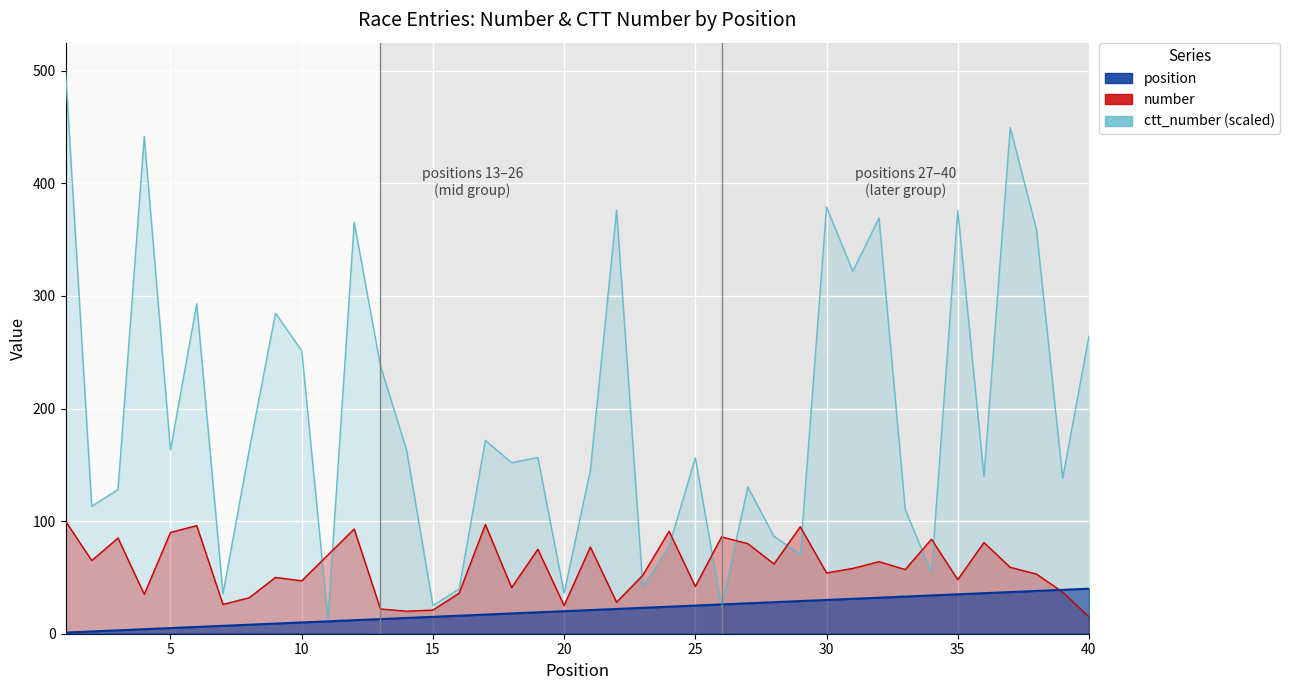

Reading left to right, list all the values displayed in this chart.

number: 100.0	65.0	85.0	35.0	90.0	96.0	26.0	32.0	50.0	47.0	70.0	93.0	22.0	20.0	21.0	36.0	97.0	41.0	75.0	25.0	77.0	28.0	52.0	91.0	42.0	86.0	80.0	62.0	95.0	54.0	58.0	64.0	57.0	84.0	48.0	81.0	59.0	53.0	37.0	15.0
ctt_number: 500.0	113.1	128.2	441.6	163.3	293.1	35.4	163.2	284.6	251.4	13.0	365.4	238.2	162.8	25.0	39.7	171.7	151.9	156.5	36.0	145.2	376.5	41.3	77.6	156.3	23.7	130.3	86.5	70.3	379.0	322.0	369.3	110.2	54.3	376.0	139.4	449.7	358.9	138.1	264.3
position: 1.0	2.0	3.0	4.0	5.0	6.0	7.0	8.0	9.0	10.0	11.0	12.0	13.0	14.0	15.0	16.0	17.0	18.0	19.0	20.0	21.0	22.0	23.0	24.0	25.0	26.0	27.0	28.0	29.0	30.0	31.0	32.0	33.0	34.0	35.0	36.0	37.0	38.0	39.0	40.0